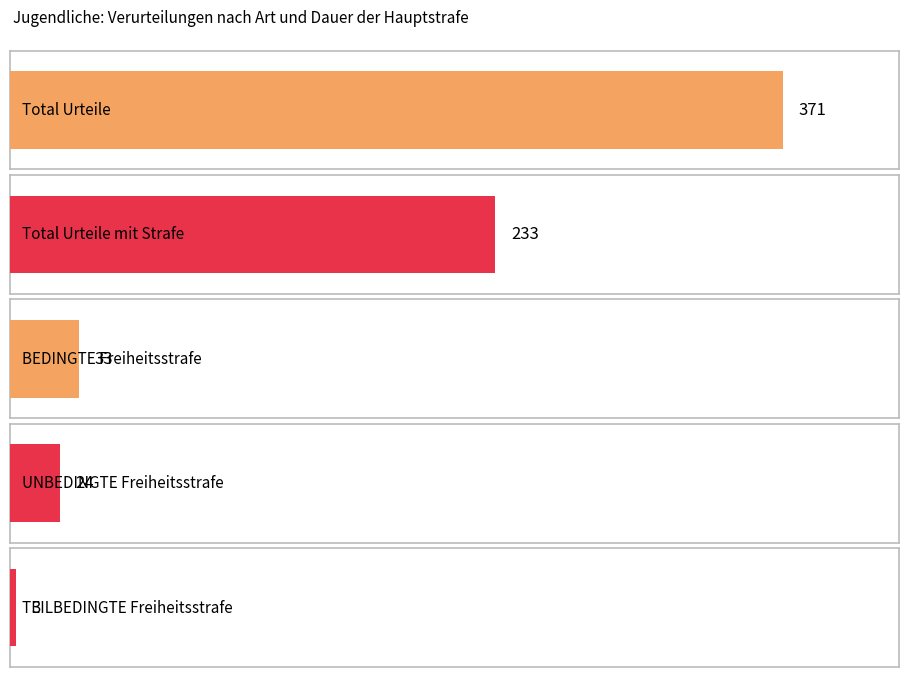

The Total Urteile series shows 371 at 2019. True or false?

True